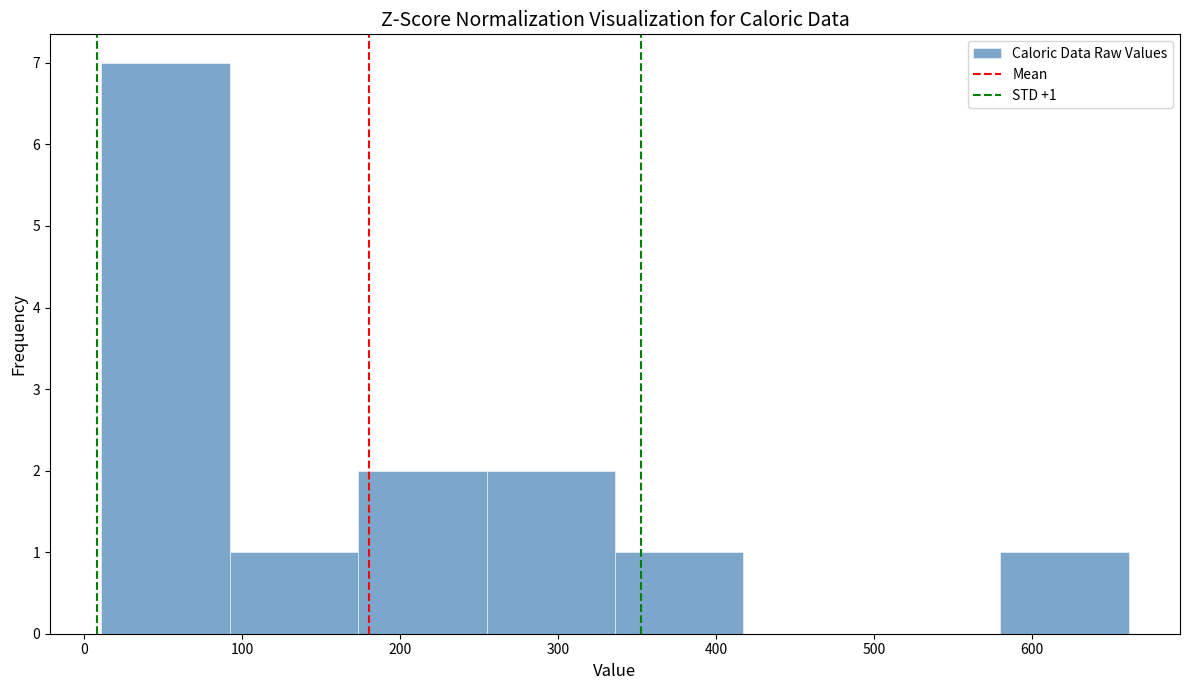

Which range on the x-axis has the tallest bar?

10 to 90